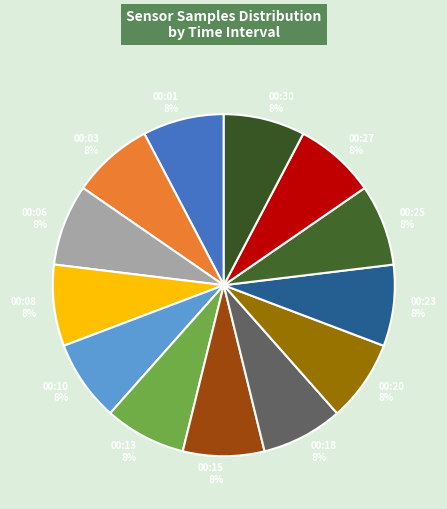

To the nearest percent, what portion does 00:30 represent?

8%